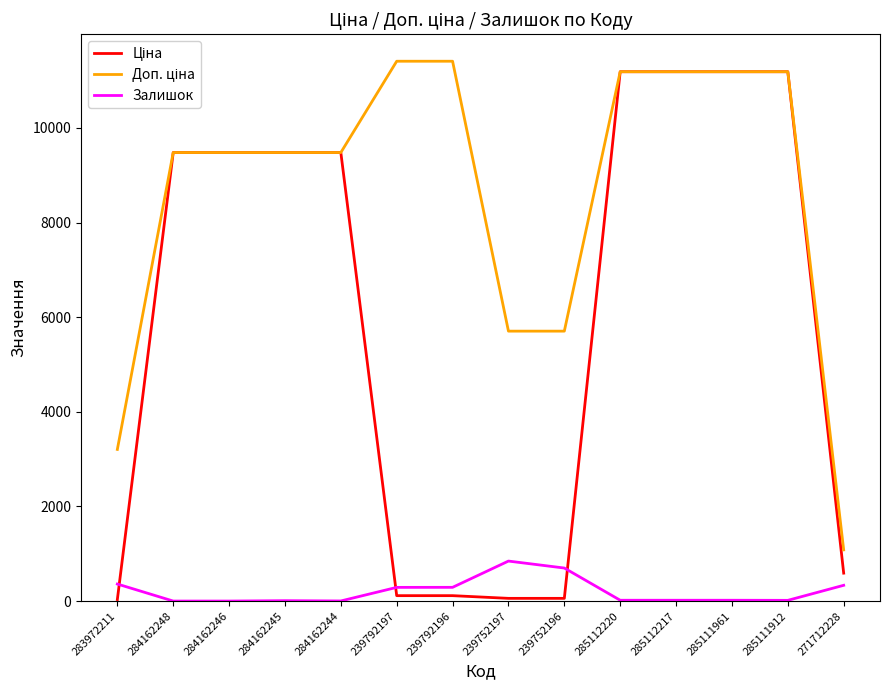

Does the chart display data point markers on the line(s)?

No